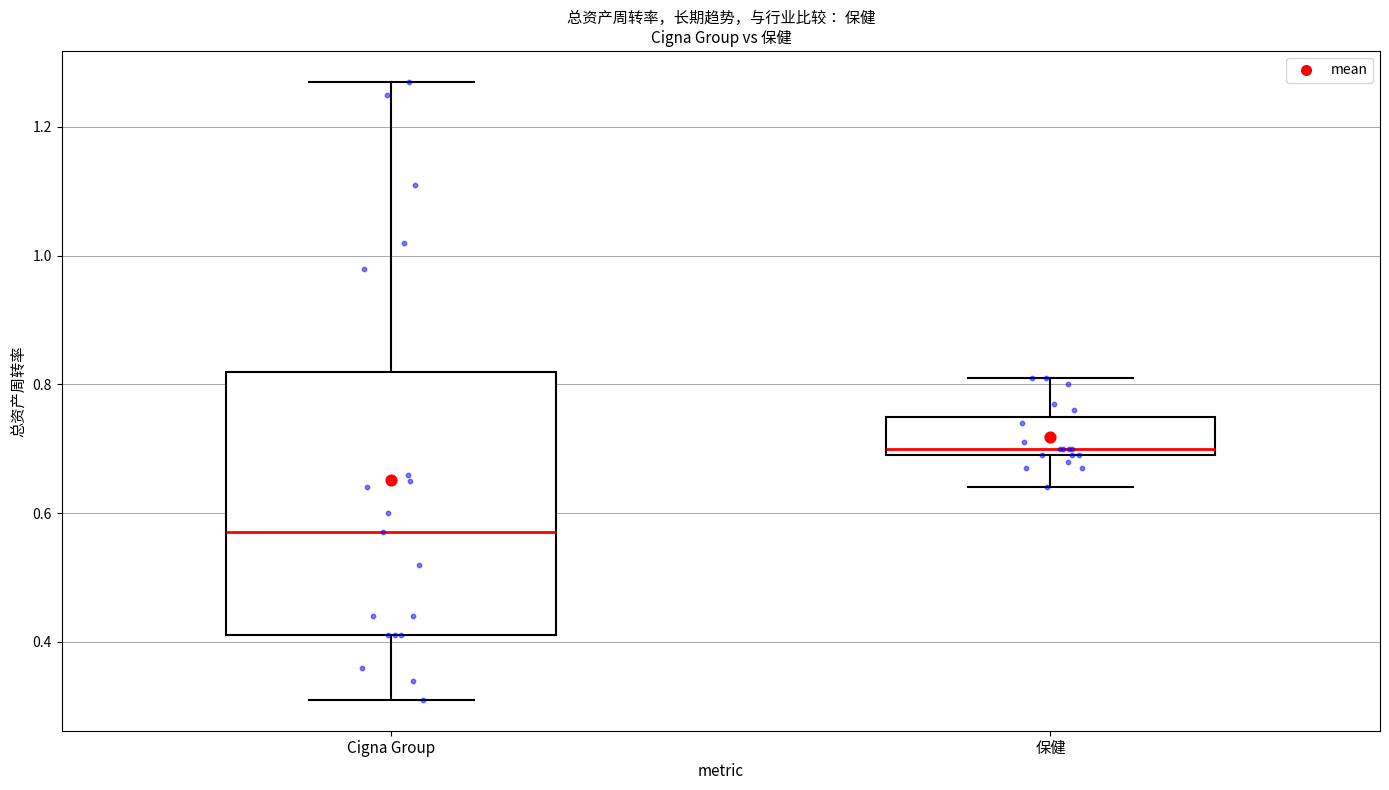

Which box has the highest median line?

保健